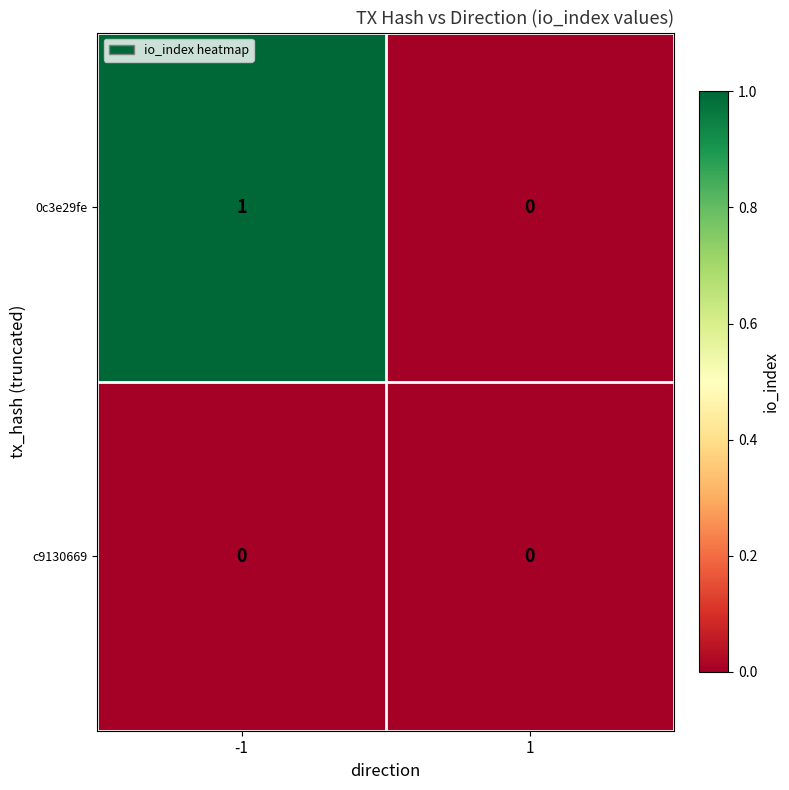

Which series has the largest range (max minus min)?

0c3e29fe